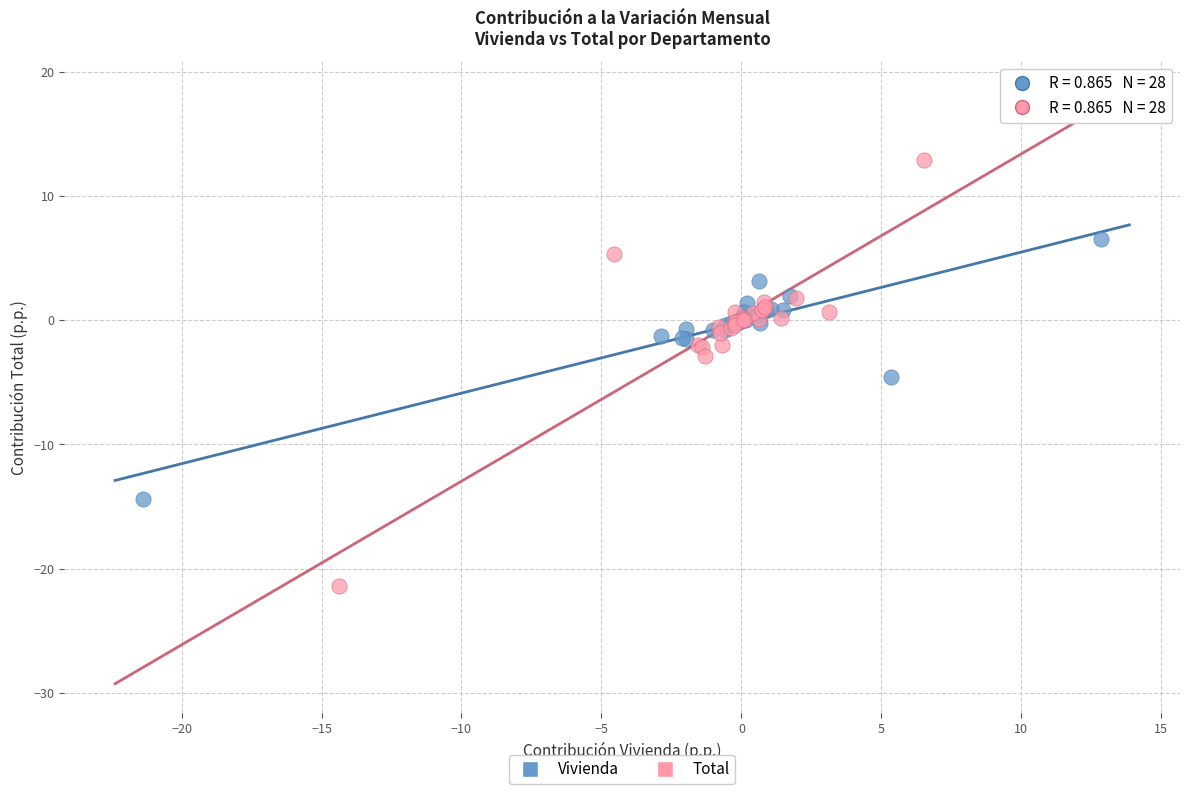

Which series reaches the maximum Y coordinate?

Total